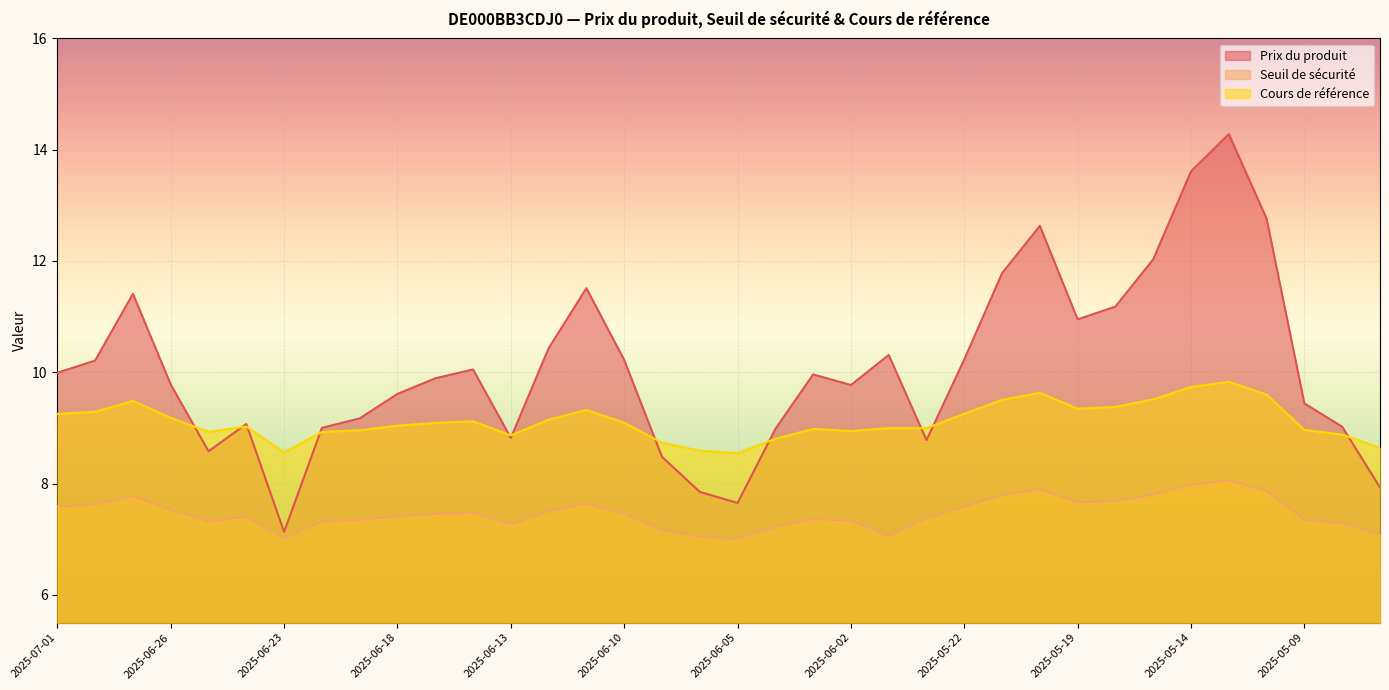

How many lines are shown in the chart?

3